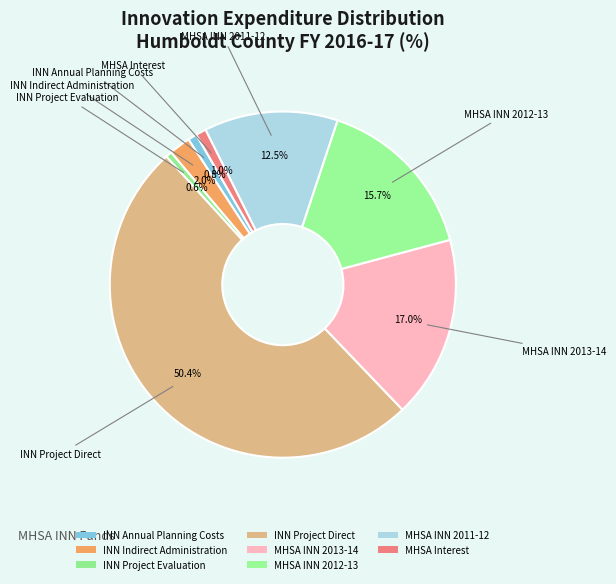

Do MHSA INN 2013-14 and INN Project Evaluation together represent more than half of the pie?

No